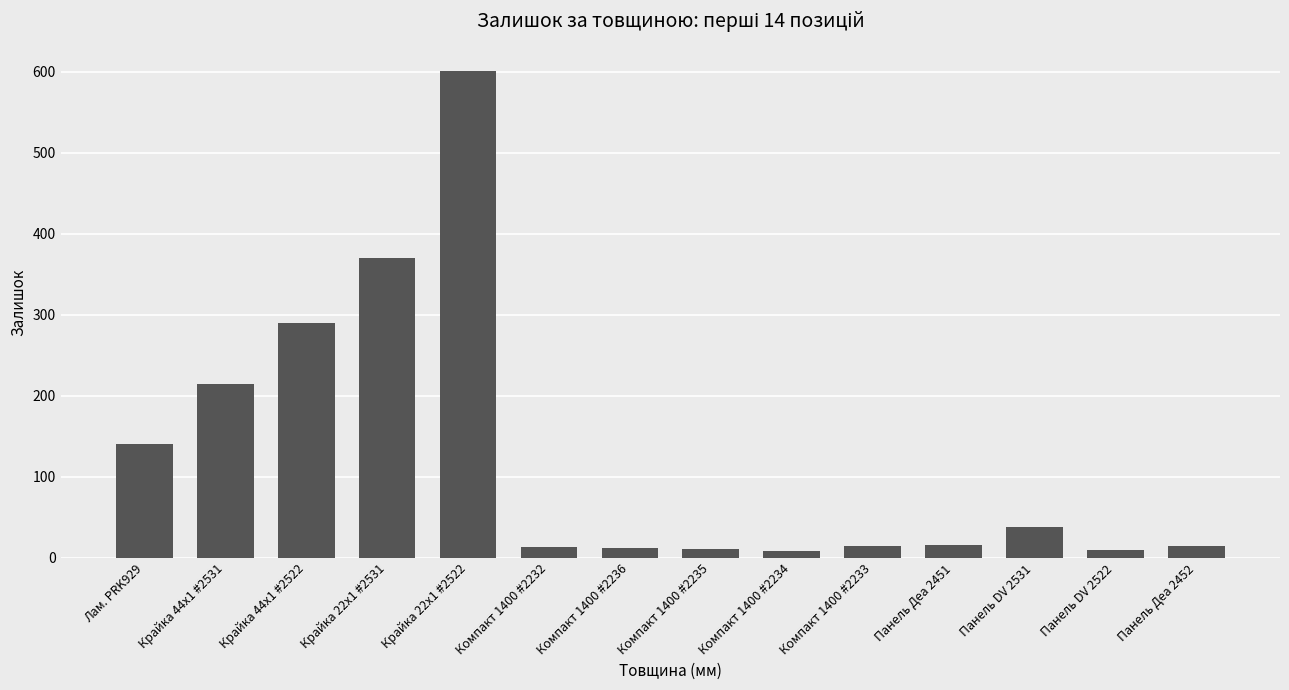

What is the change in value from Крайка 22x1 #2522 to Компакт 1400 #2236?

-589